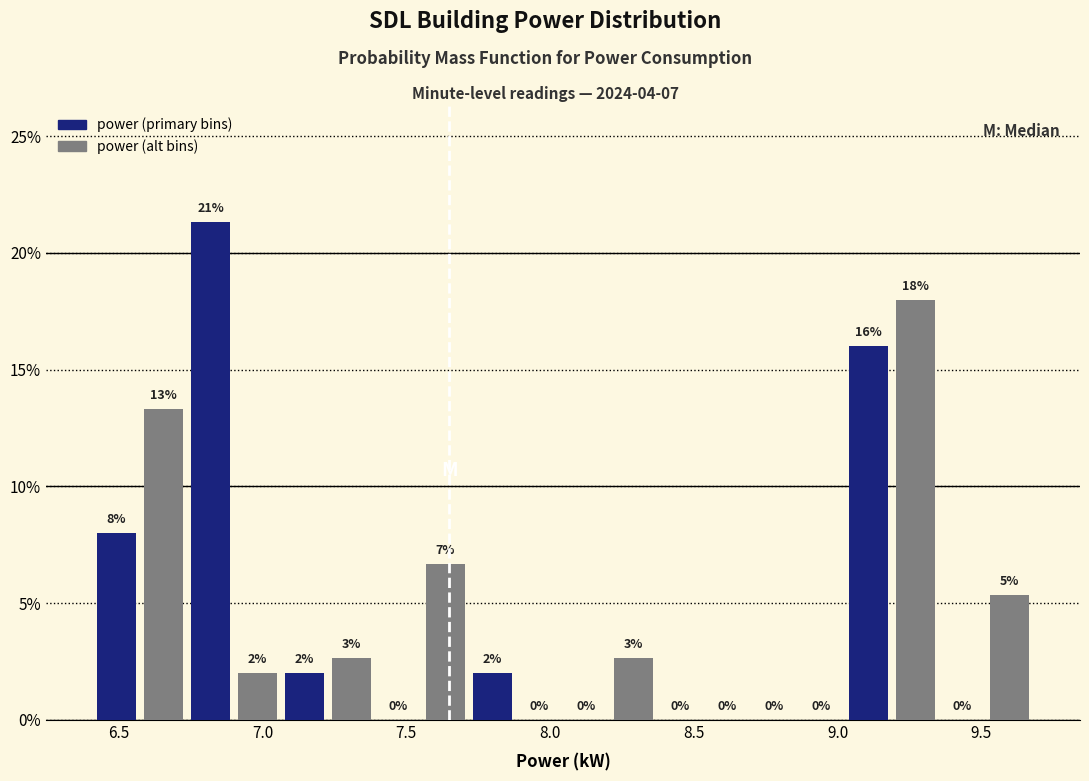

Read against the x-axis, roughly where is the centre of the tallest bar?

6.80